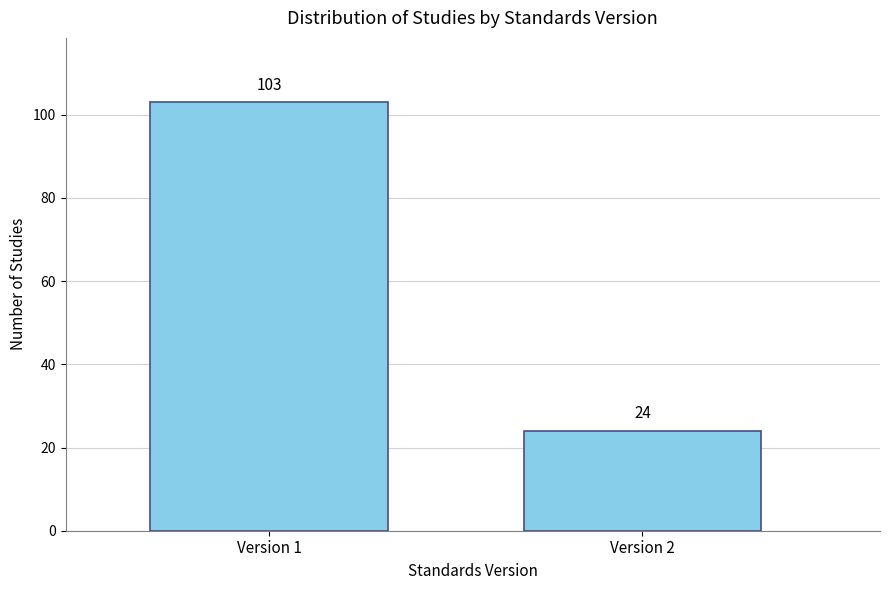

Reading right to left, extract all data points from this chart.

24	103